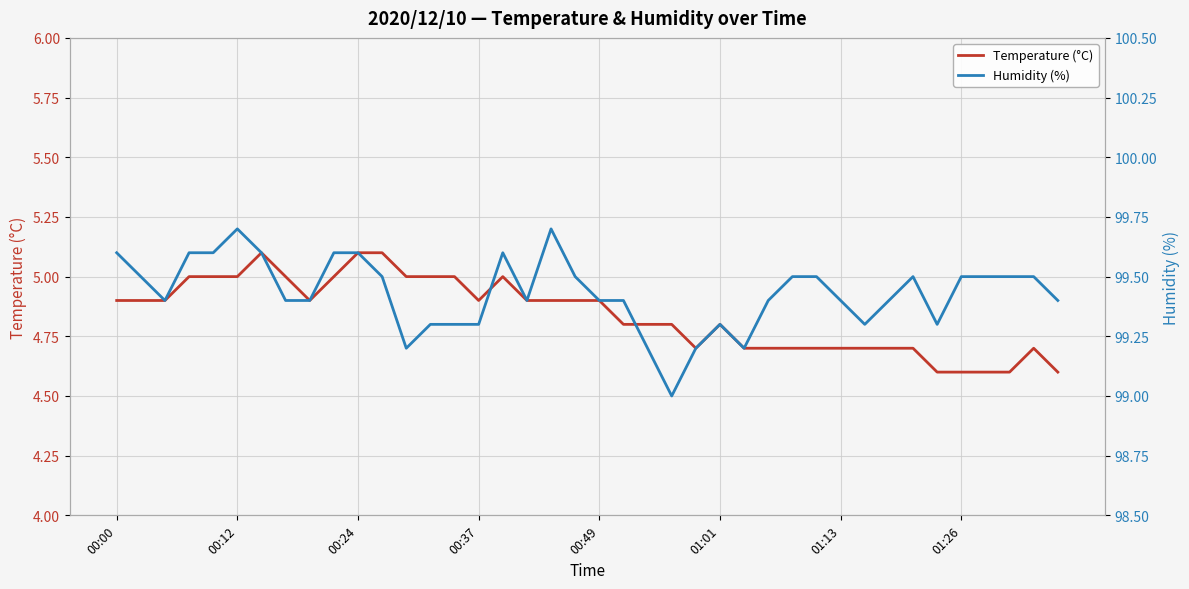

Is it true that Temperature (°C) equals 7.7 at 39?

False